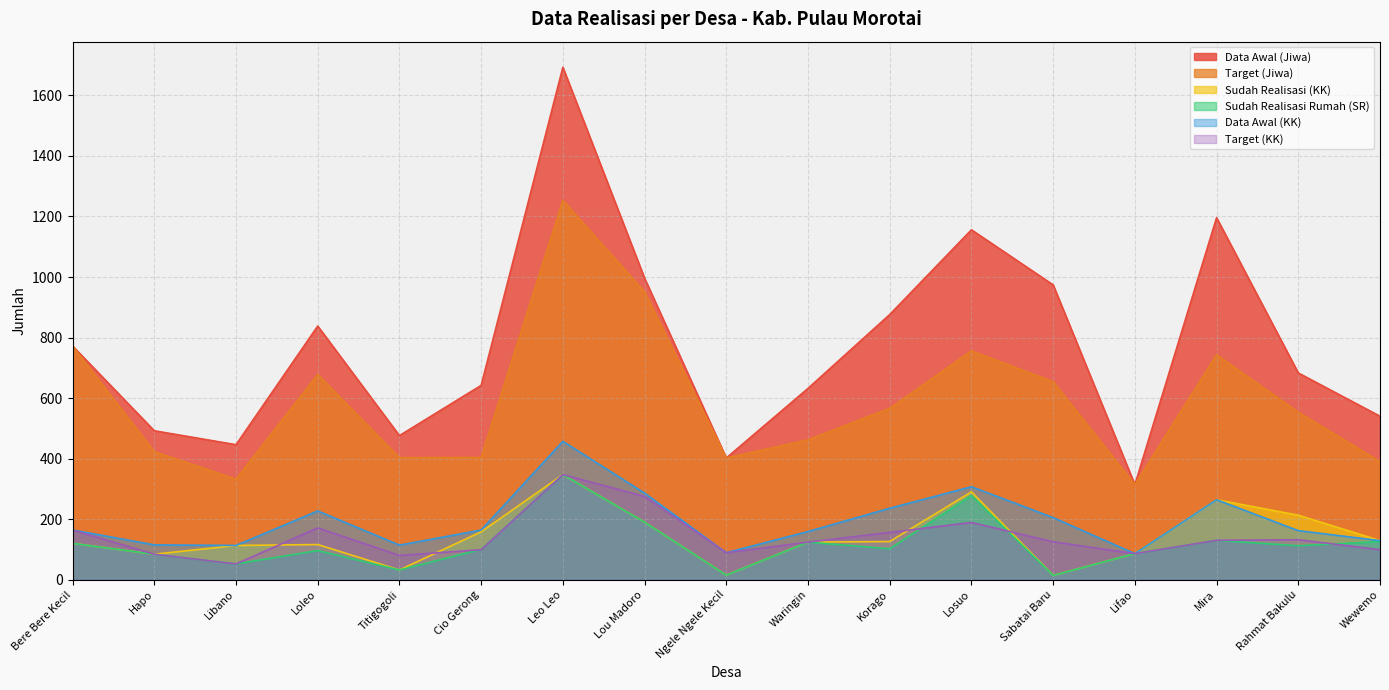

Reading left to right, extract all data points from this chart.

Data Awal (Jiwa): Bere Bere Kecil=772	Hapo=492	Libano=446	Loleo=838	Titigogoli=476	Cio Gerong=642	Leo Leo=1693	Lou Madoro=996	Ngele Ngele Kecil=402	Waringin=632	Korago=876	Losuo=1156	Sabatai Baru=974	Lifao=314	Mira=1196	Rahmat Bakulu=683	Wewemo=540
Target (Jiwa): Bere Bere Kecil=772	Hapo=423	Libano=332	Loleo=678	Titigogoli=403	Cio Gerong=404	Leo Leo=1253	Lou Madoro=951	Ngele Ngele Kecil=402	Waringin=462	Korago=566	Losuo=756	Sabatai Baru=654	Lifao=314	Mira=743	Rahmat Bakulu=553	Wewemo=390
Sudah Realisasi (KK): Bere Bere Kecil=120	Hapo=84	Libano=113	Loleo=116	Titigogoli=32	Cio Gerong=158	Leo Leo=347	Lou Madoro=190	Ngele Ngele Kecil=15	Waringin=124	Korago=126	Losuo=290	Sabatai Baru=14	Lifao=86	Mira=264	Rahmat Bakulu=213	Wewemo=129
Sudah Realisasi Rumah (SR): Bere Bere Kecil=120	Hapo=84	Libano=52	Loleo=96	Titigogoli=32	Cio Gerong=100	Leo Leo=347	Lou Madoro=190	Ngele Ngele Kecil=15	Waringin=124	Korago=102	Losuo=278	Sabatai Baru=14	Lifao=86	Mira=130	Rahmat Bakulu=112	Wewemo=126
Data Awal (KK): Bere Bere Kecil=164	Hapo=115	Libano=113	Loleo=227	Titigogoli=114	Cio Gerong=164	Leo Leo=457	Lou Madoro=286	Ngele Ngele Kecil=89	Waringin=159	Korago=236	Losuo=307	Sabatai Baru=205	Lifao=86	Mira=264	Rahmat Bakulu=162	Wewemo=129
Target (KK): Bere Bere Kecil=164	Hapo=84	Libano=52	Loleo=171	Titigogoli=80	Cio Gerong=99	Leo Leo=347	Lou Madoro=275	Ngele Ngele Kecil=89	Waringin=124	Korago=156	Losuo=189	Sabatai Baru=125	Lifao=86	Mira=130	Rahmat Bakulu=132	Wewemo=99